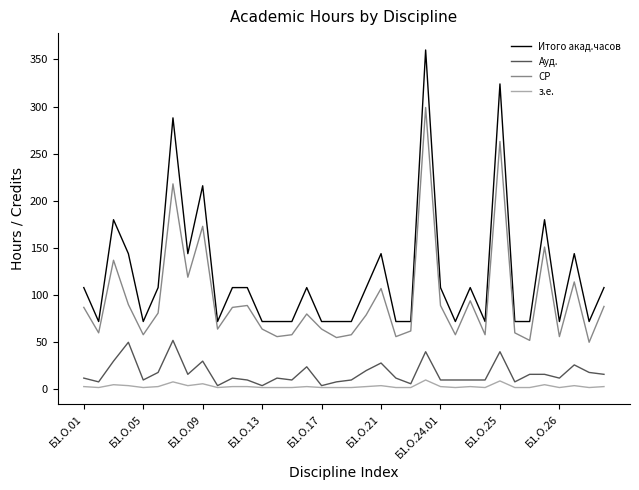

Which series has the largest range (max minus min)?

Итого акад.часов